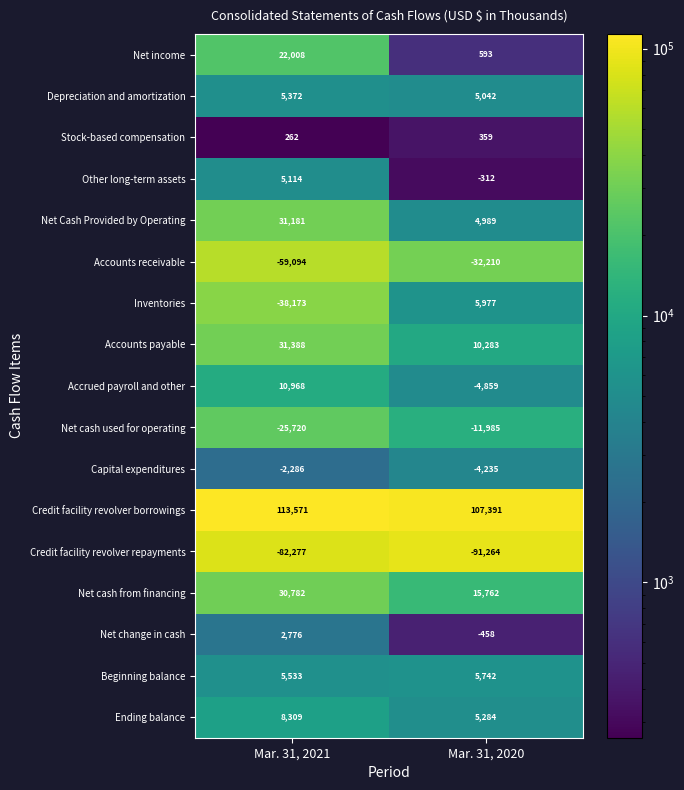

Read the Credit facility revolver borrowings value at Mar. 31, 2020, to the nearest 10.

107390